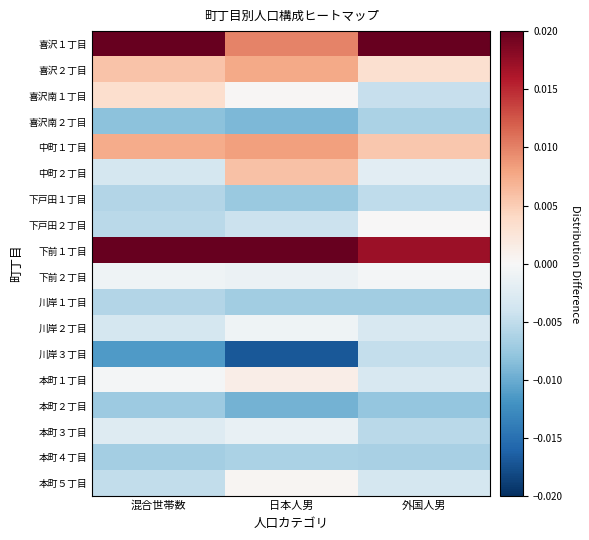

Reading right to left, list all the values displayed in this chart.

喜沢１丁目: 外国人男=0.0	日本人男=0.0	混合世帯数=0.0
喜沢２丁目: 外国人男=0.0	日本人男=0.0	混合世帯数=0.0
喜沢南１丁目: 外国人男=-0.0	日本人男=0.0	混合世帯数=0.0
喜沢南２丁目: 外国人男=-0.0	日本人男=-0.0	混合世帯数=-0.0
中町１丁目: 外国人男=0.0	日本人男=0.0	混合世帯数=0.0
中町２丁目: 外国人男=-0.0	日本人男=0.0	混合世帯数=-0.0
下戸田１丁目: 外国人男=-0.0	日本人男=-0.0	混合世帯数=-0.0
下戸田２丁目: 外国人男=0.0	日本人男=-0.0	混合世帯数=-0.0
下前１丁目: 外国人男=0.0	日本人男=0.0	混合世帯数=0.0
下前２丁目: 外国人男=-0.0	日本人男=-0.0	混合世帯数=-0.0
川岸１丁目: 外国人男=-0.0	日本人男=-0.0	混合世帯数=-0.0
川岸２丁目: 外国人男=-0.0	日本人男=-0.0	混合世帯数=-0.0
川岸３丁目: 外国人男=-0.0	日本人男=-0.0	混合世帯数=-0.0
本町１丁目: 外国人男=-0.0	日本人男=0.0	混合世帯数=-0.0
本町２丁目: 外国人男=-0.0	日本人男=-0.0	混合世帯数=-0.0
本町３丁目: 外国人男=-0.0	日本人男=-0.0	混合世帯数=-0.0
本町４丁目: 外国人男=-0.0	日本人男=-0.0	混合世帯数=-0.0
本町５丁目: 外国人男=-0.0	日本人男=0.0	混合世帯数=-0.0